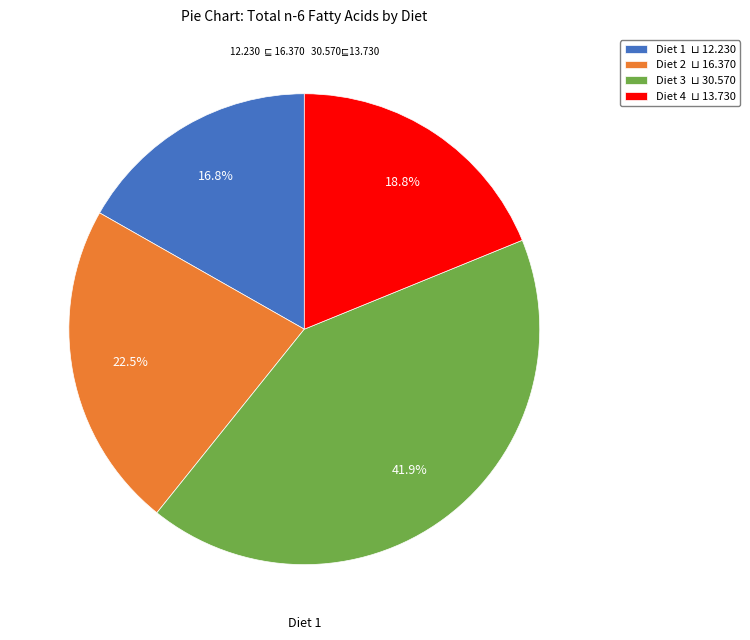

Is there any slice that represents more than half of the pie?

No